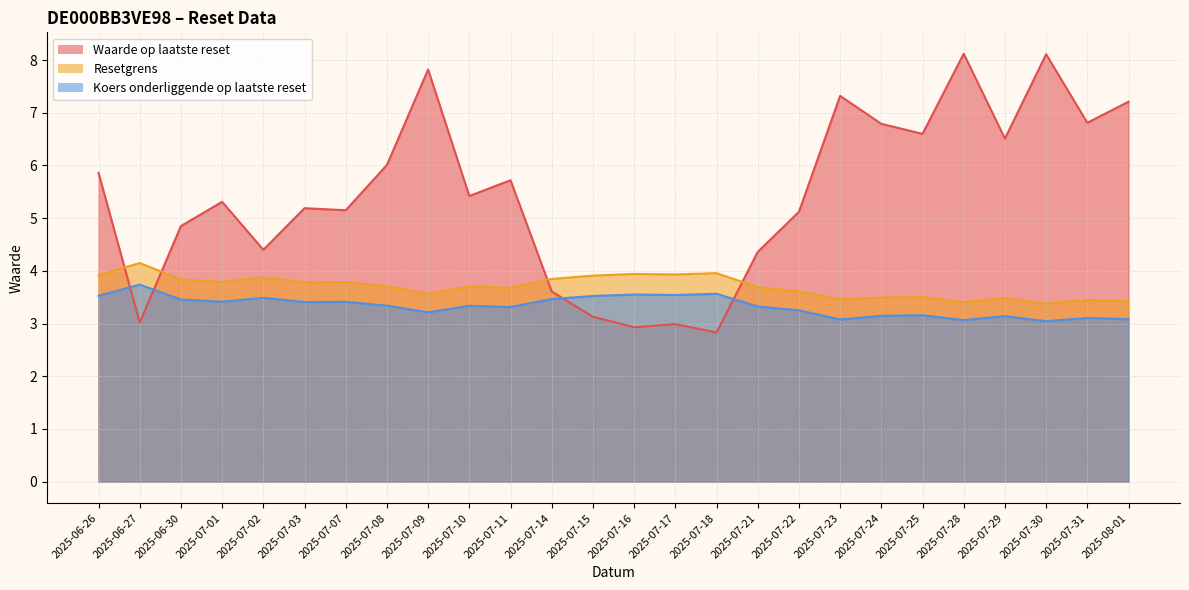

How many interior local valleys does the Koers onderliggende op laatste reset series have?

8